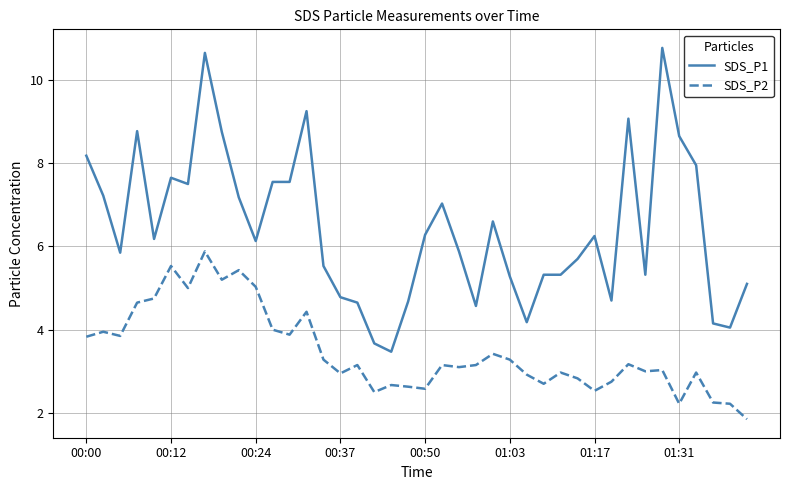

What is the smallest value displayed?

1.9